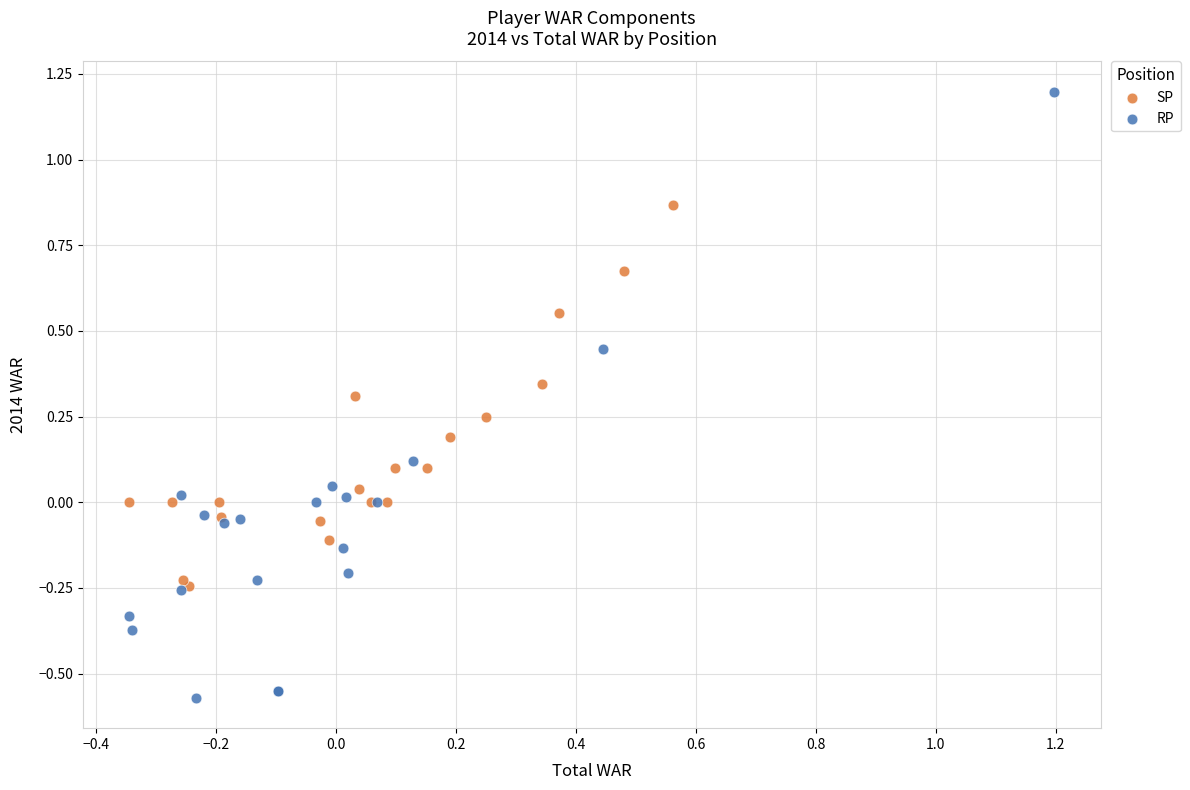

Which series has the largest Y range (max minus min)?

RP